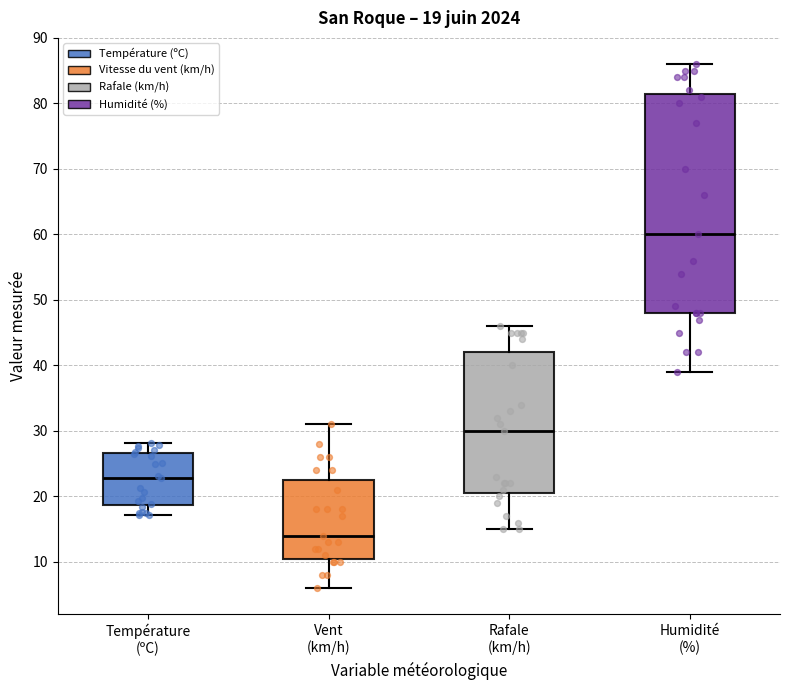

Comparing the boxes themselves (not the whiskers), which one is the tallest?

Humidité (%)